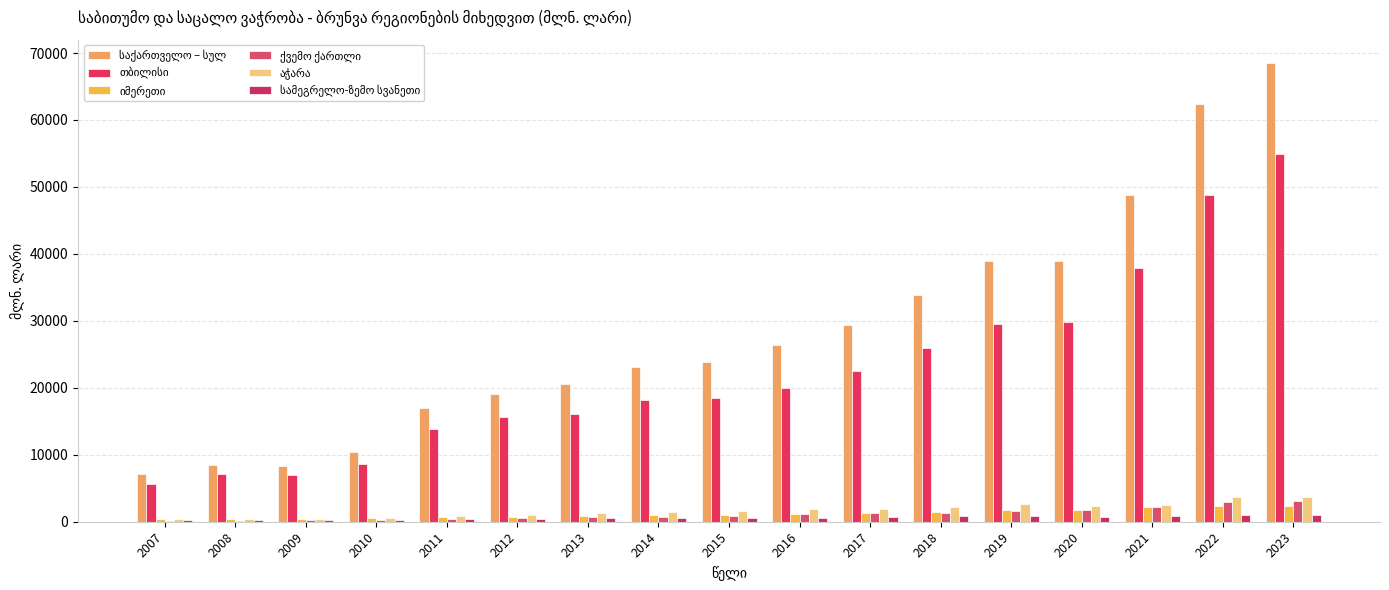

Where does the თბილისი series first go above 18436?

2015